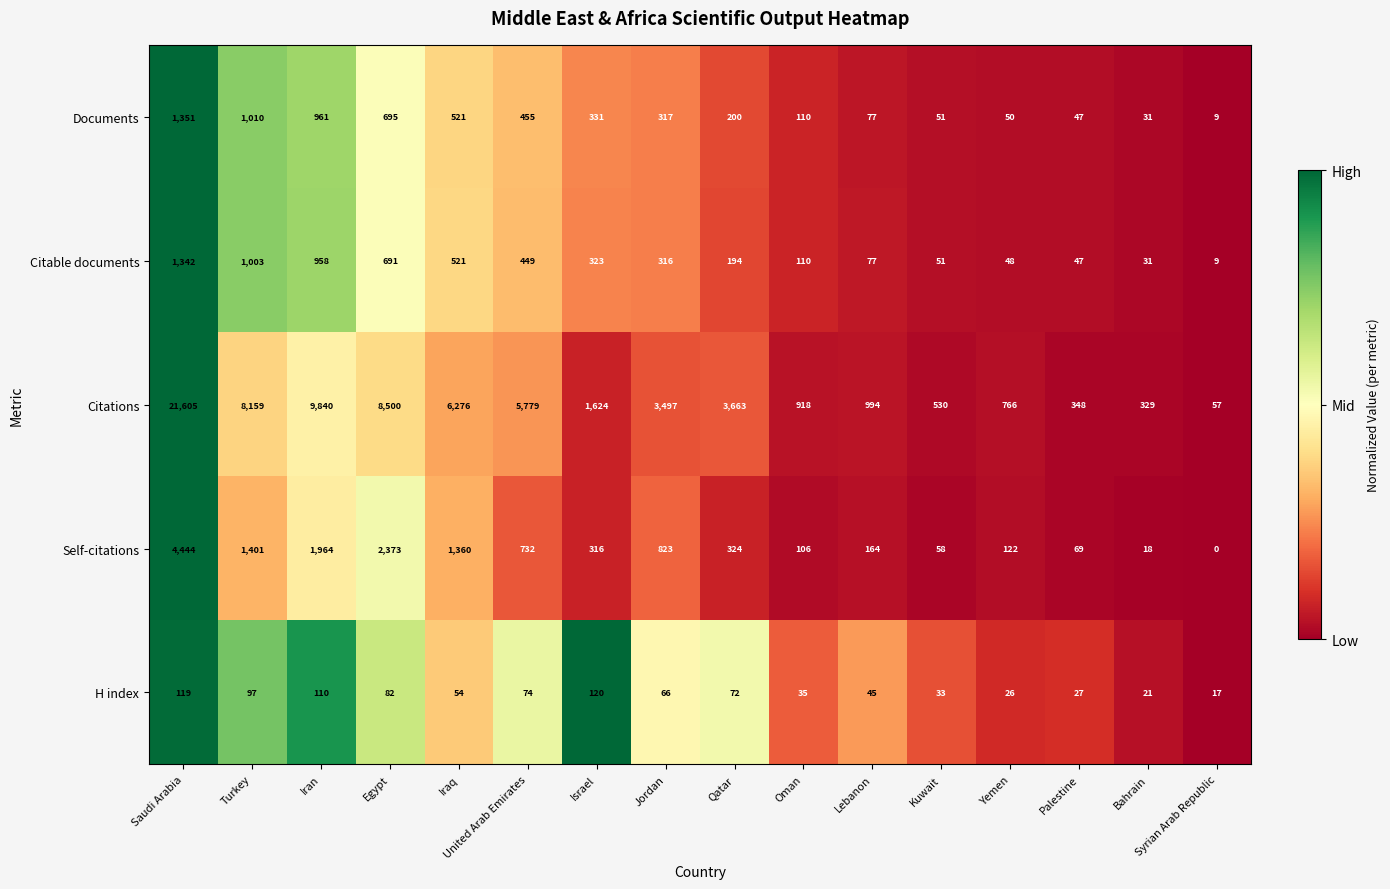

How many positive values does the Self-citations series have?

15